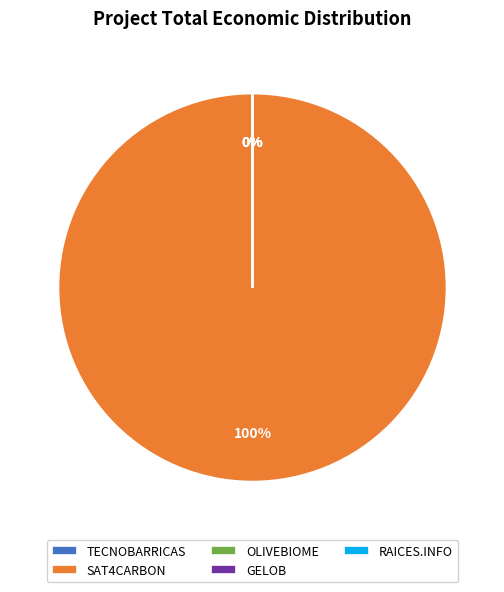

Count the number of slices in the pie.

5